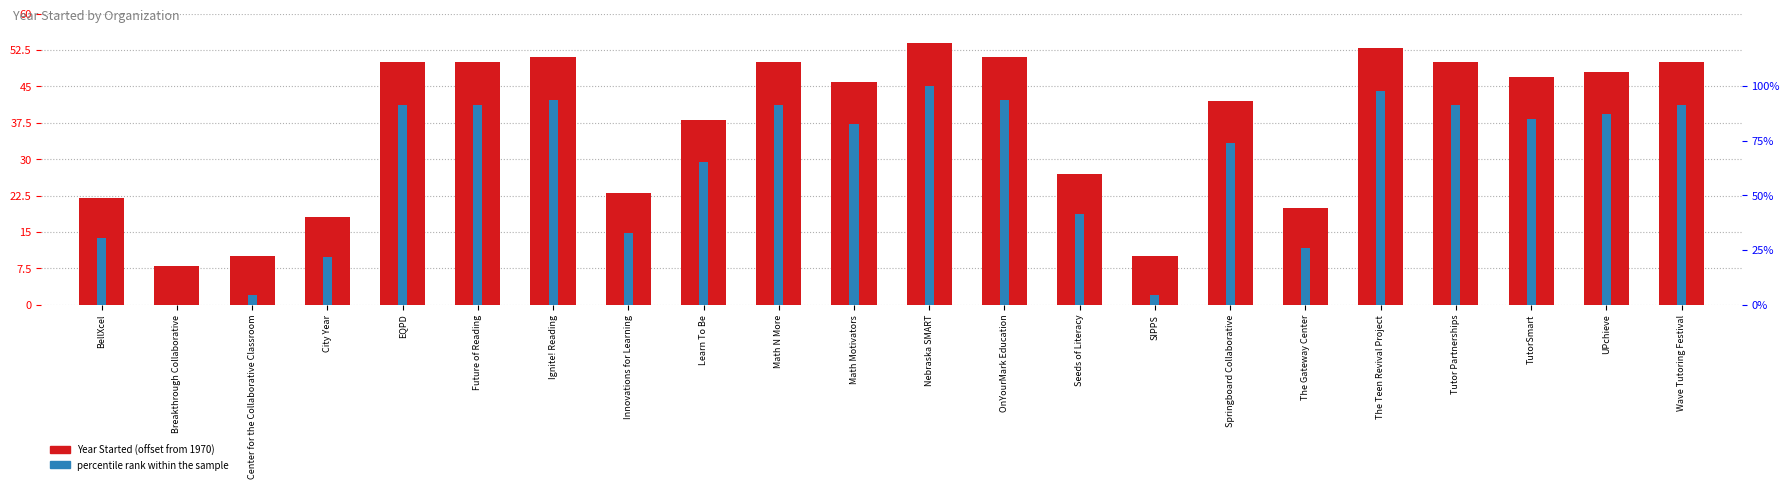

What is the average value of the Year Started (offset from 1970) series?

37.2